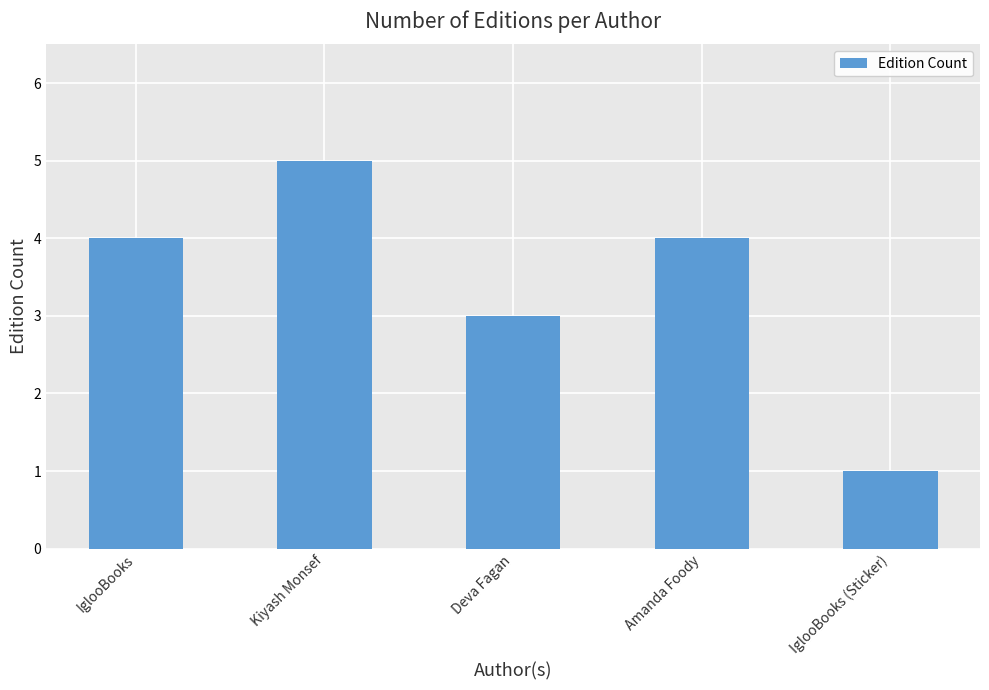

Count the values in the range 3 to 4.

3